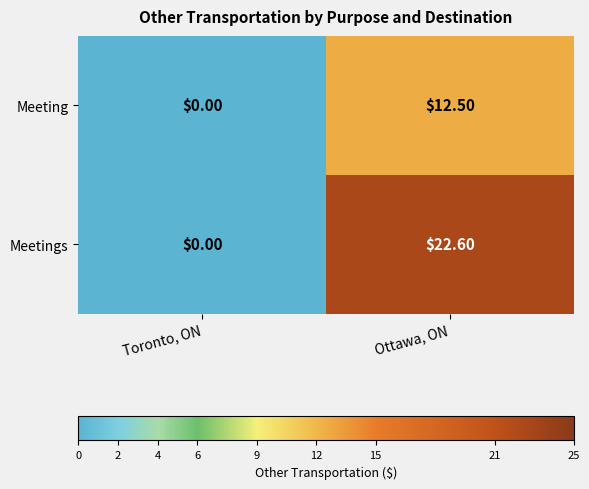

Which category has the lowest value in the Meetings series?

Toronto, ON